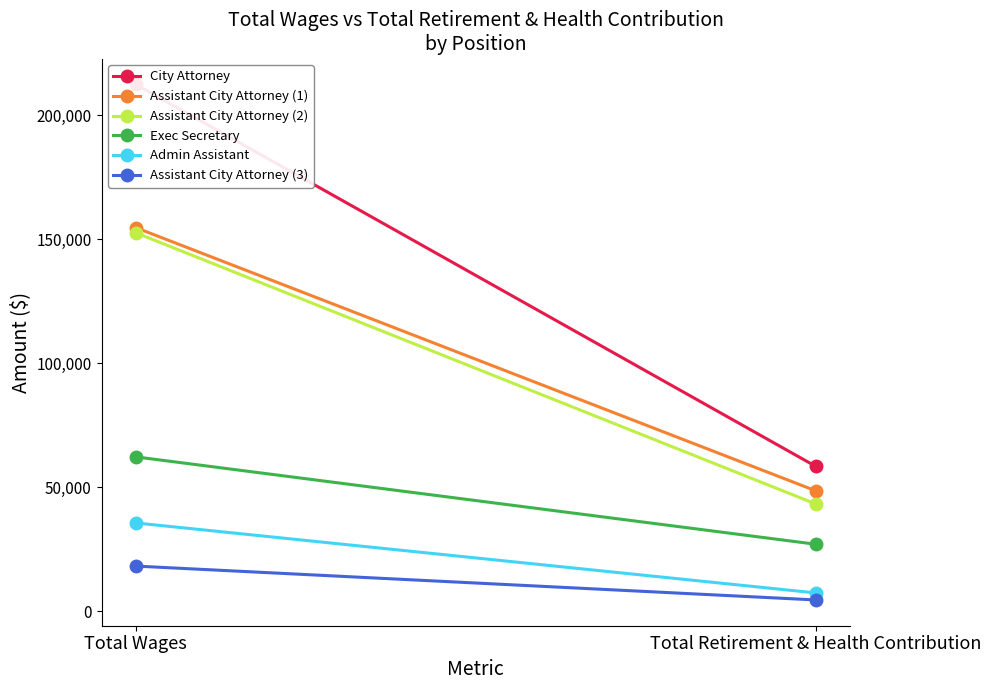

What position from the left is Total Retirement & Health Contribution?

2